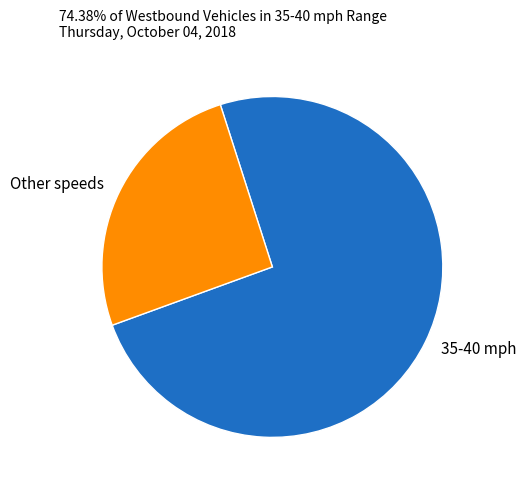

Does Other speeds represent more than half of the total?

No